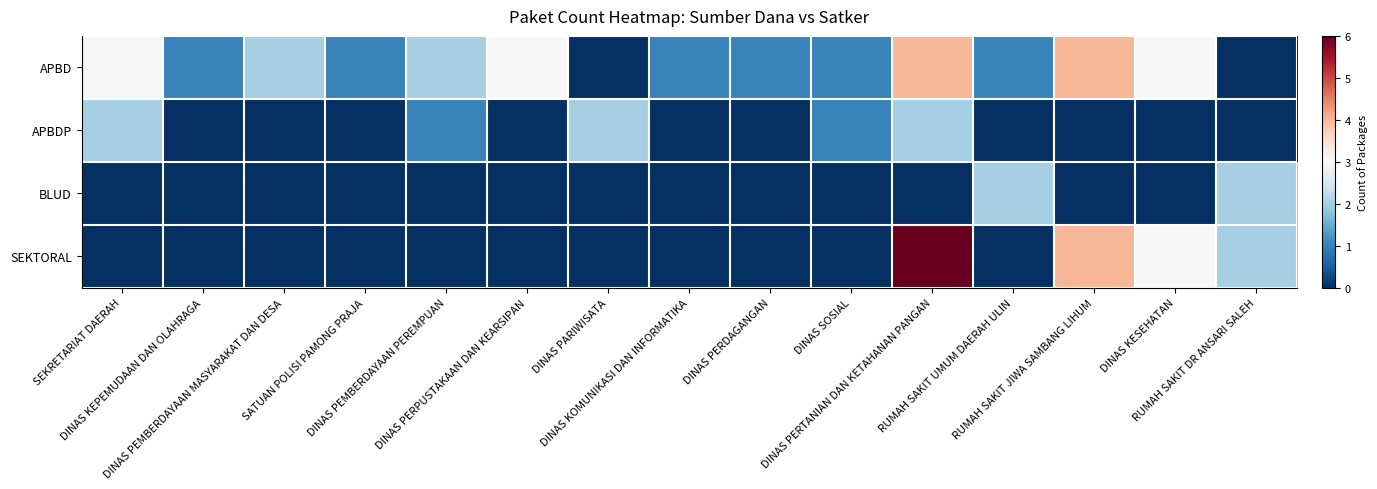

Reading left to right, what are all the values shown in this chart?

APBD: SEKRETARIAT DAERAH=3	DINAS KEPEMUDAAN DAN OLAHRAGA=1	DINAS PEMBERDAYAAN MASYARAKAT DAN DESA=2	SATUAN POLISI PAMONG PRAJA=1	DINAS PEMBERDAYAAN PEREMPUAN=2	DINAS PERPUSTAKAAN DAN KEARSIPAN=3	DINAS PARIWISATA=0	DINAS KOMUNIKASI DAN INFORMATIKA=1	DINAS PERDAGANGAN=1	DINAS SOSIAL=1	DINAS PERTANIAN DAN KETAHANAN PANGAN=4	RUMAH SAKIT UMUM DAERAH ULIN=1	RUMAH SAKIT JIWA SAMBANG LIHUM=4	DINAS KESEHATAN=3	RUMAH SAKIT DR ANSARI SALEH=0
APBDP: SEKRETARIAT DAERAH=2	DINAS KEPEMUDAAN DAN OLAHRAGA=0	DINAS PEMBERDAYAAN MASYARAKAT DAN DESA=0	SATUAN POLISI PAMONG PRAJA=0	DINAS PEMBERDAYAAN PEREMPUAN=1	DINAS PERPUSTAKAAN DAN KEARSIPAN=0	DINAS PARIWISATA=2	DINAS KOMUNIKASI DAN INFORMATIKA=0	DINAS PERDAGANGAN=0	DINAS SOSIAL=1	DINAS PERTANIAN DAN KETAHANAN PANGAN=2	RUMAH SAKIT UMUM DAERAH ULIN=0	RUMAH SAKIT JIWA SAMBANG LIHUM=0	DINAS KESEHATAN=0	RUMAH SAKIT DR ANSARI SALEH=0
BLUD: SEKRETARIAT DAERAH=0	DINAS KEPEMUDAAN DAN OLAHRAGA=0	DINAS PEMBERDAYAAN MASYARAKAT DAN DESA=0	SATUAN POLISI PAMONG PRAJA=0	DINAS PEMBERDAYAAN PEREMPUAN=0	DINAS PERPUSTAKAAN DAN KEARSIPAN=0	DINAS PARIWISATA=0	DINAS KOMUNIKASI DAN INFORMATIKA=0	DINAS PERDAGANGAN=0	DINAS SOSIAL=0	DINAS PERTANIAN DAN KETAHANAN PANGAN=0	RUMAH SAKIT UMUM DAERAH ULIN=2	RUMAH SAKIT JIWA SAMBANG LIHUM=0	DINAS KESEHATAN=0	RUMAH SAKIT DR ANSARI SALEH=2
SEKTORAL: SEKRETARIAT DAERAH=0	DINAS KEPEMUDAAN DAN OLAHRAGA=0	DINAS PEMBERDAYAAN MASYARAKAT DAN DESA=0	SATUAN POLISI PAMONG PRAJA=0	DINAS PEMBERDAYAAN PEREMPUAN=0	DINAS PERPUSTAKAAN DAN KEARSIPAN=0	DINAS PARIWISATA=0	DINAS KOMUNIKASI DAN INFORMATIKA=0	DINAS PERDAGANGAN=0	DINAS SOSIAL=0	DINAS PERTANIAN DAN KETAHANAN PANGAN=6	RUMAH SAKIT UMUM DAERAH ULIN=0	RUMAH SAKIT JIWA SAMBANG LIHUM=4	DINAS KESEHATAN=3	RUMAH SAKIT DR ANSARI SALEH=2